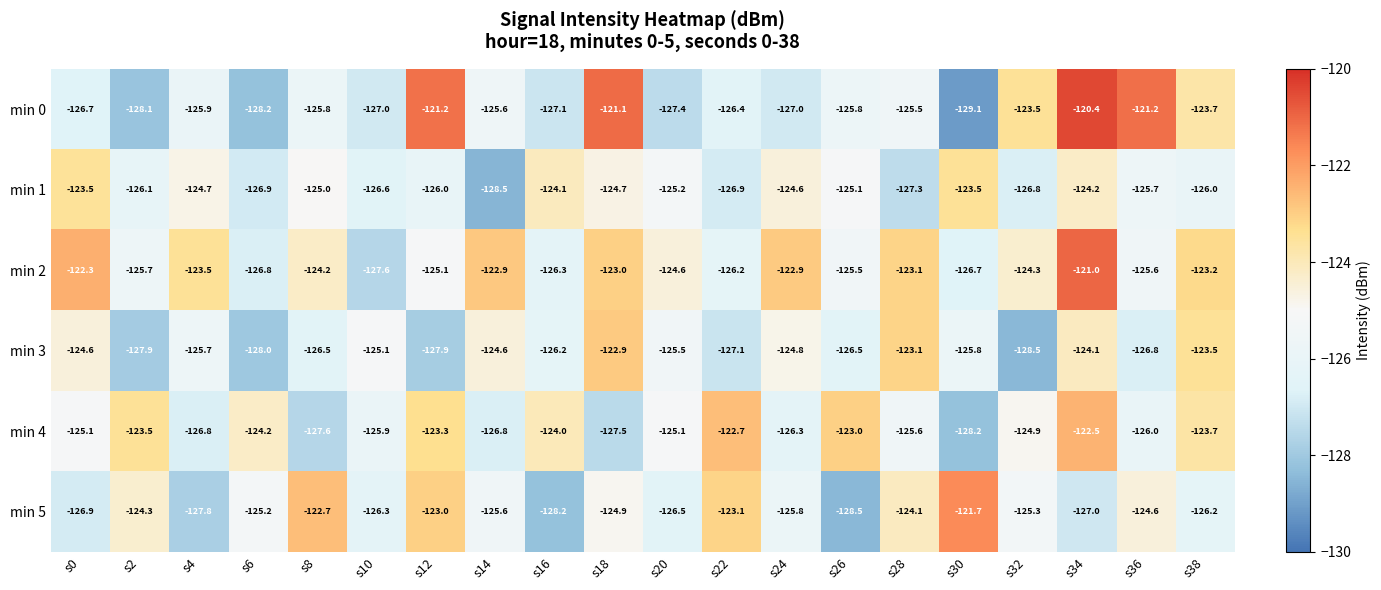

What is the sum of all min 0 values?

-2506.7